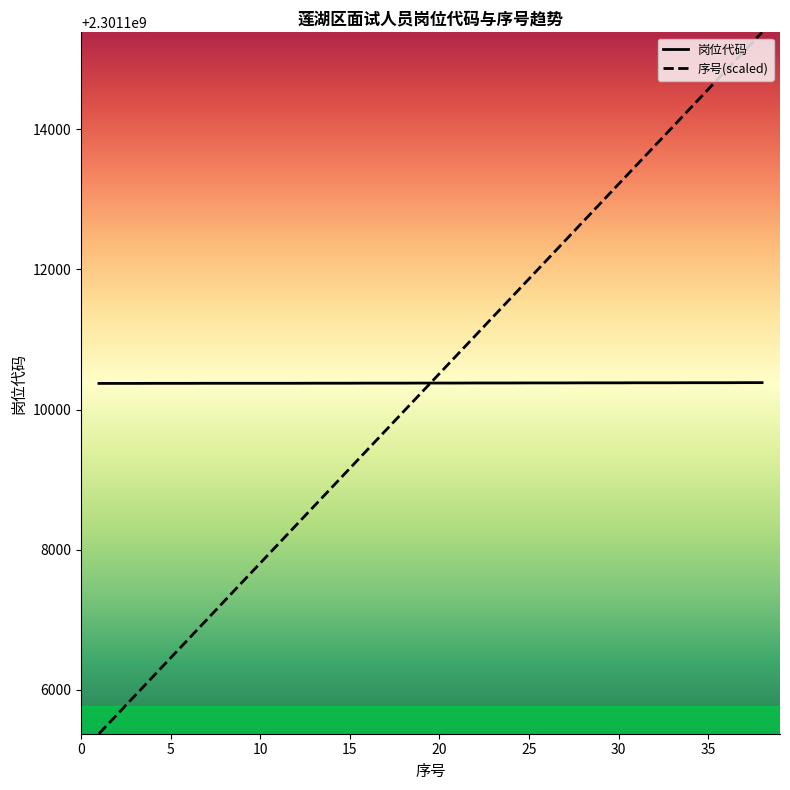

Which series has the largest range (max minus min)?

序号(scaled)